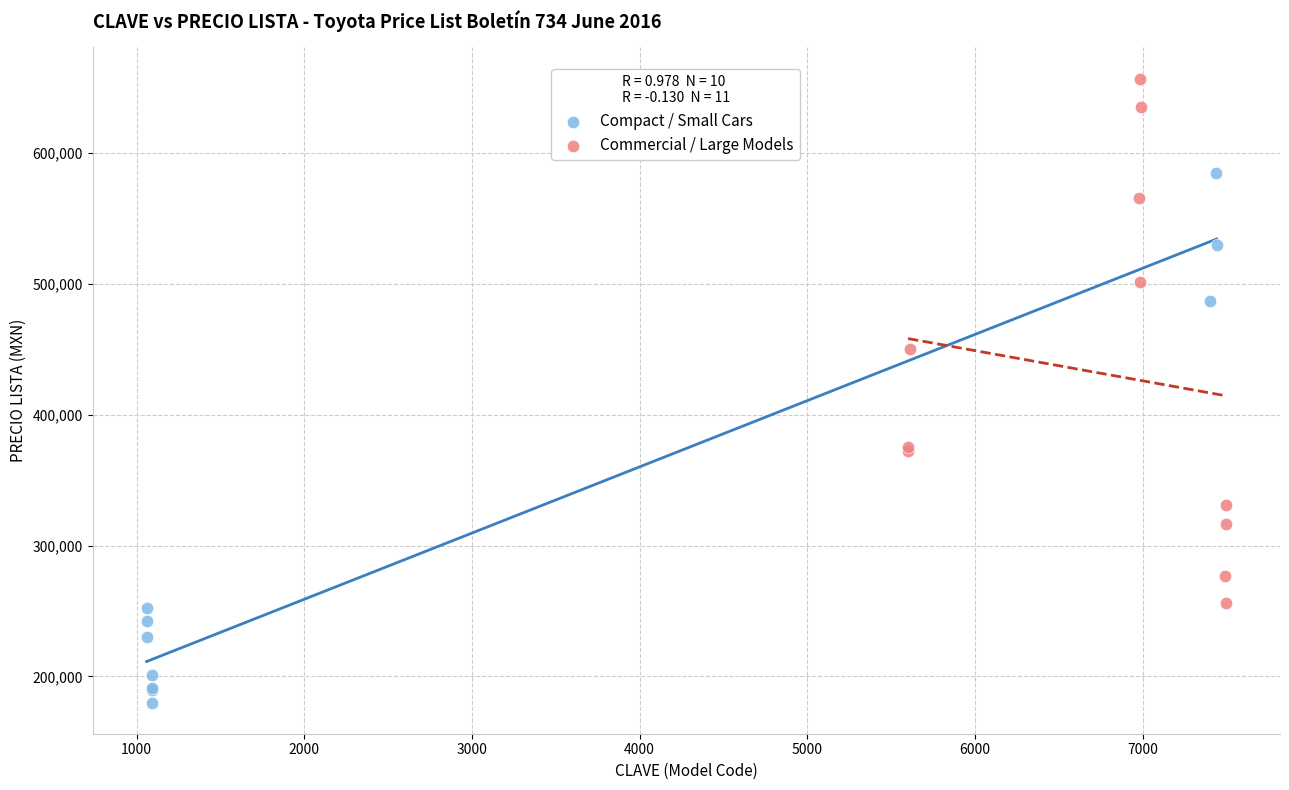

Which series reaches the minimum Y coordinate?

Compact / Small Cars